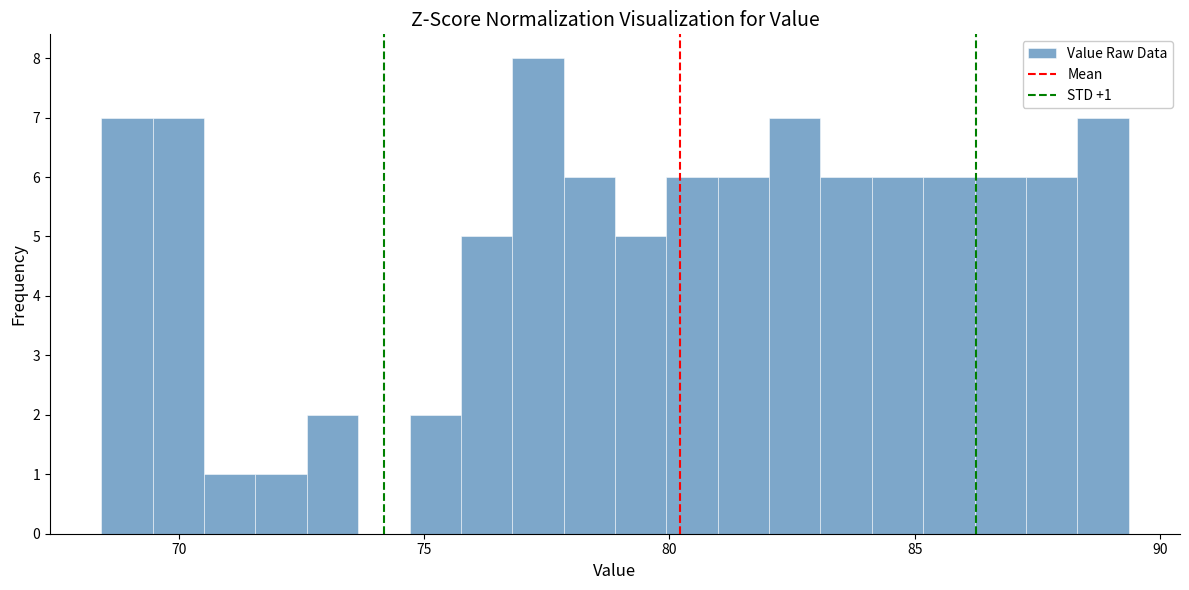

Read against the x-axis, roughly where is the centre of the tallest bar?

77.5